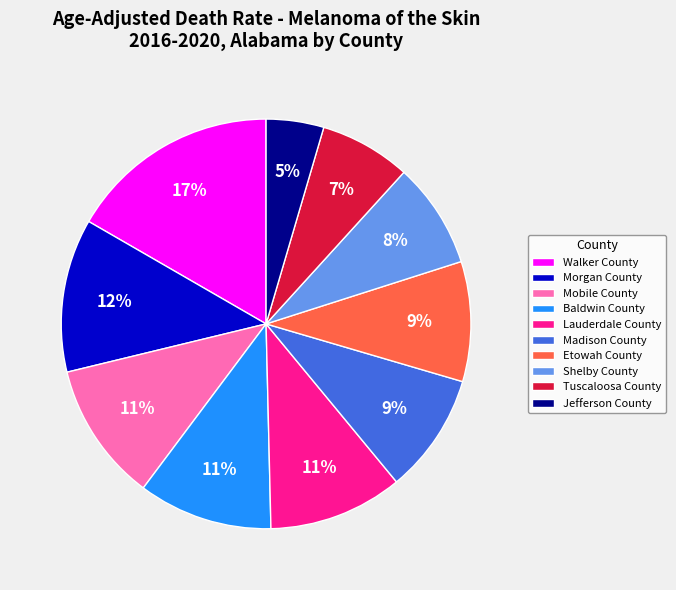

True or false: Tuscaloosa County accounts for 7% of the total.

True